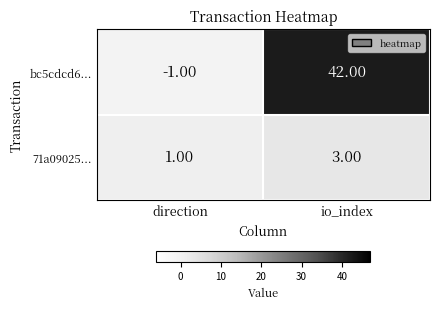

List the series in order of their overall mean, highest first.

bc5cdcd6..., 71a09025...